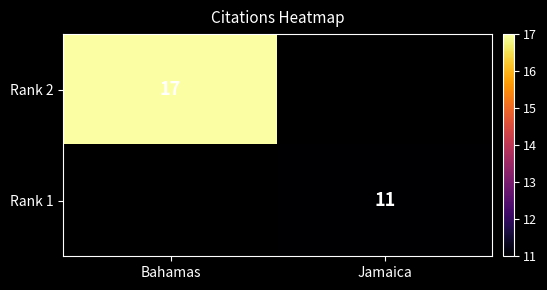

Count the number of data series in this chart.

2